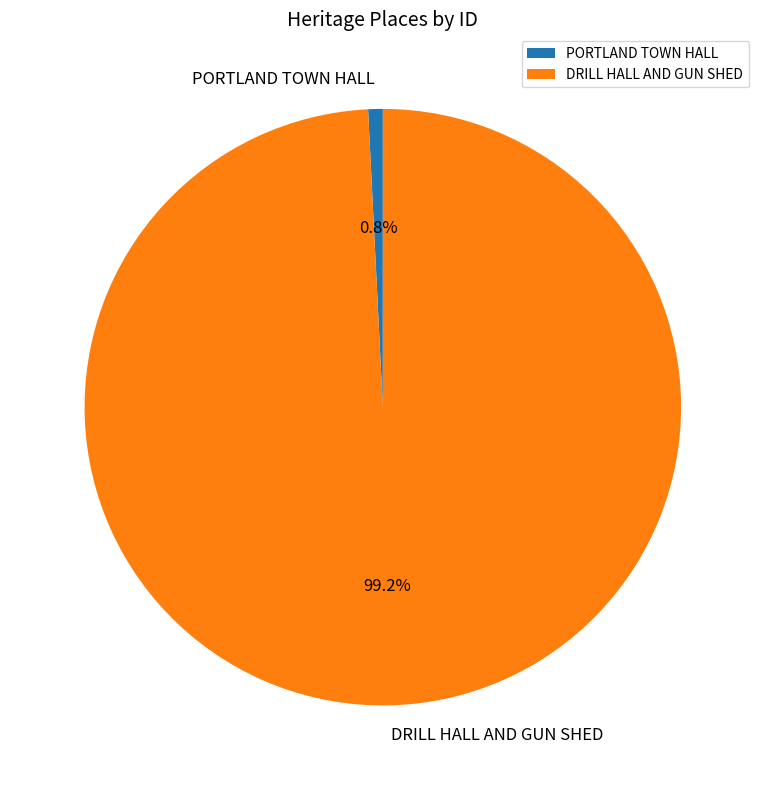

Which has a higher value, DRILL HALL AND GUN SHED or PORTLAND TOWN HALL?

DRILL HALL AND GUN SHED